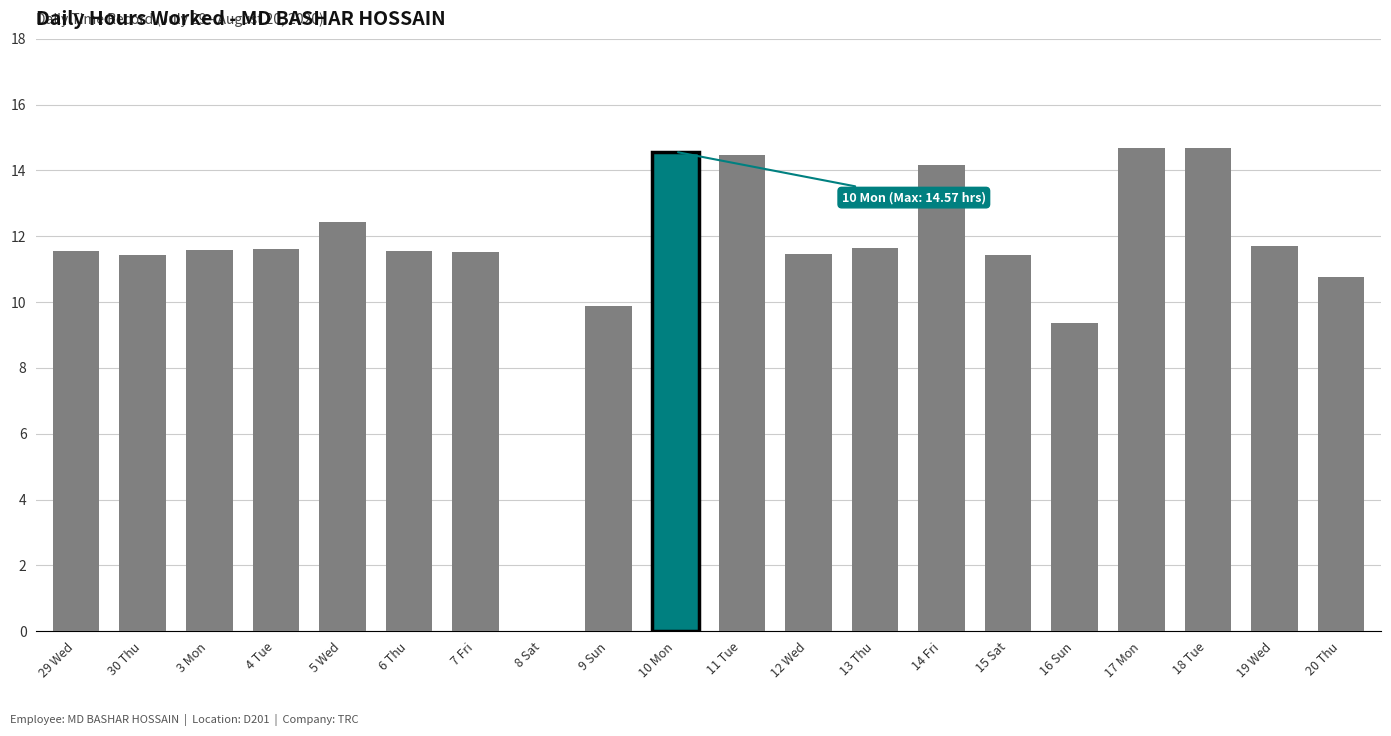

Where does the data first go above 11?

29 Wed